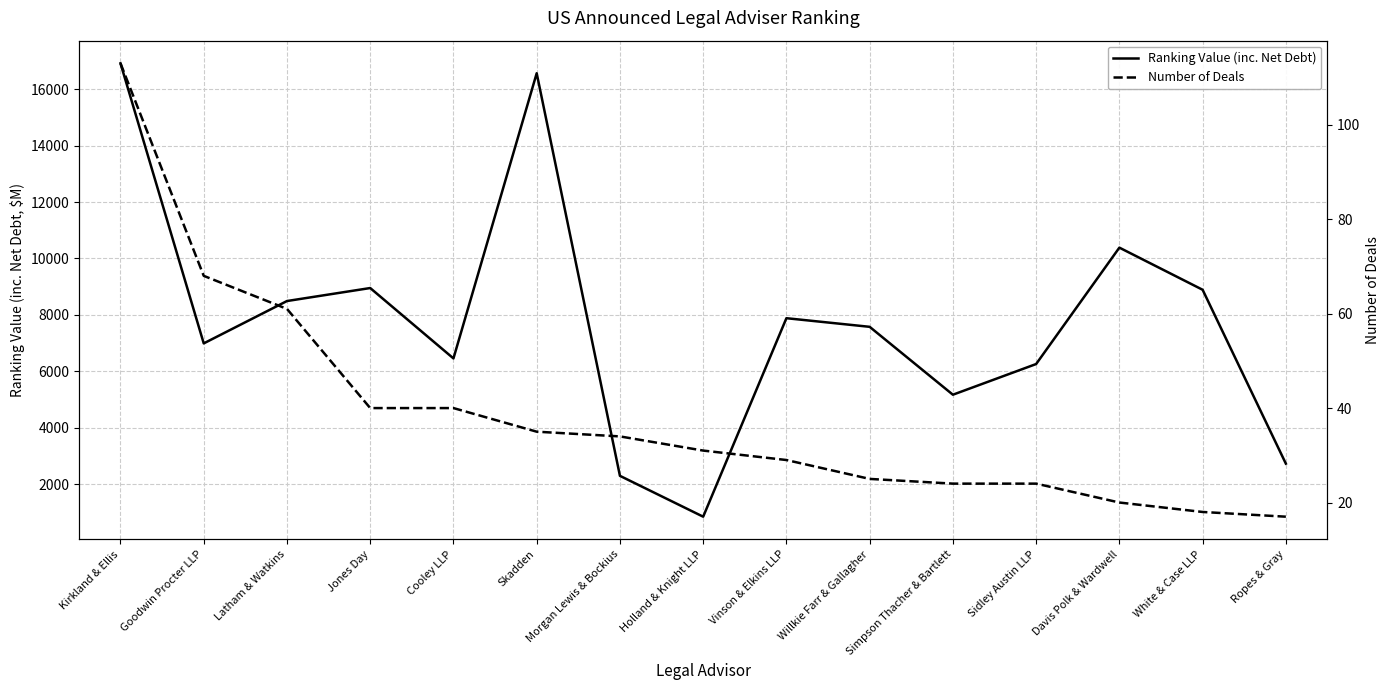

Where is Number of Deals nearest to the value 65?

Goodwin Procter LLP